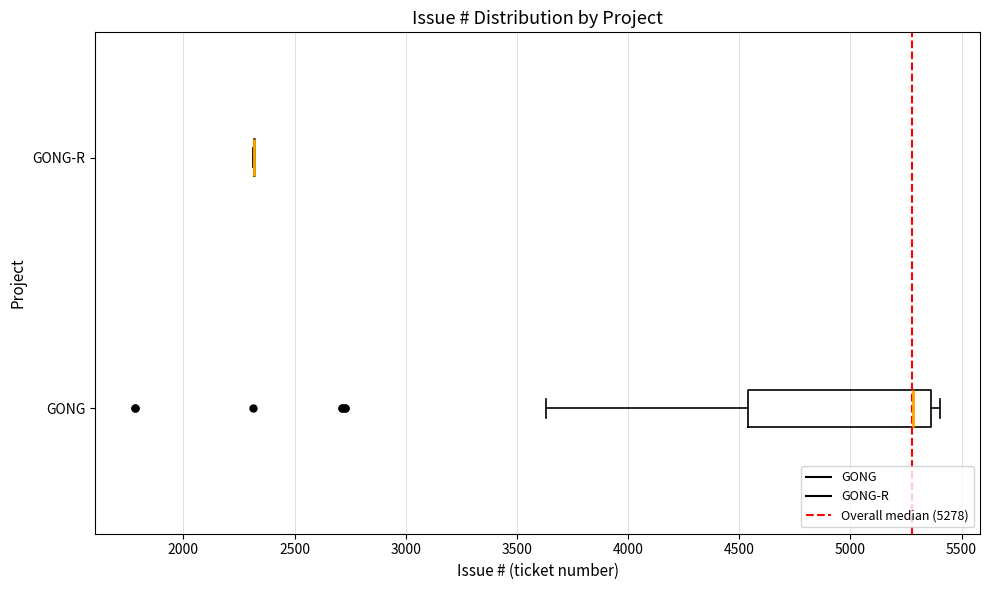

Reading bottom to top, transcribe this box plot: for each box, give where its median line is, the range the box spans, and where its two whiskers end, as read against the x-axis. The values are not printed on the chart, so give them approximately, as read against the axis.

GONG: median 5300, box 4550 to 5350, whiskers 3650 to 5400
GONG-R: box collapsed to a line at 2300, whiskers 2300 to 2300